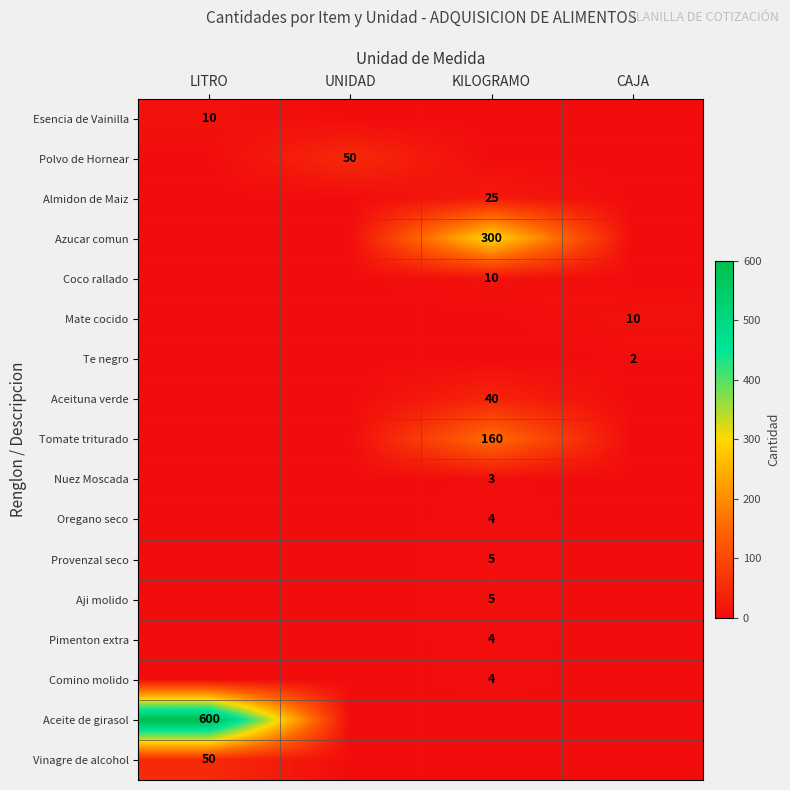

The Aji molido series shows 2 at KILOGRAMO. True or false?

False